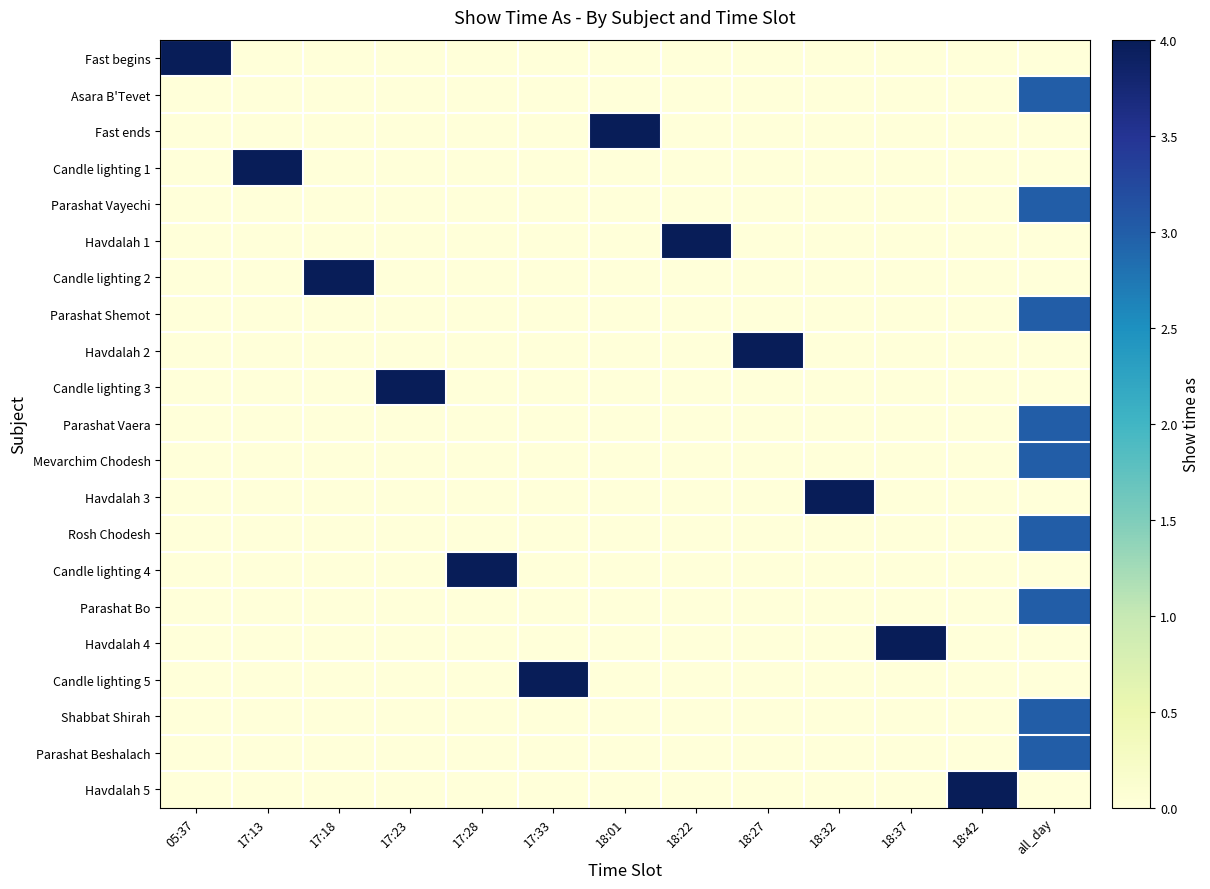

What is the total value across all series at 17:28?

4